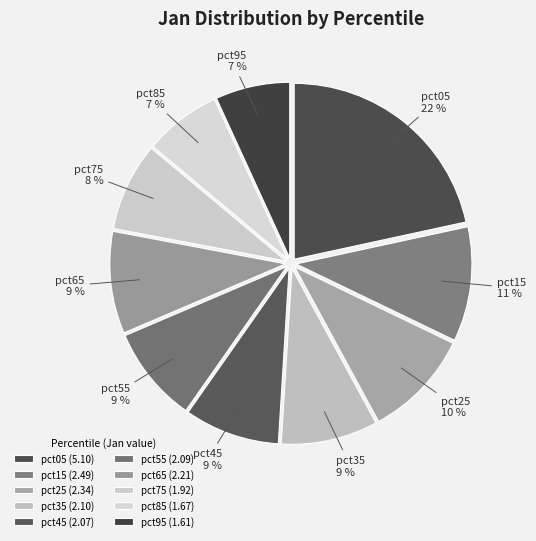

Combined, do pct15 and pct45 account for over 50%?

No